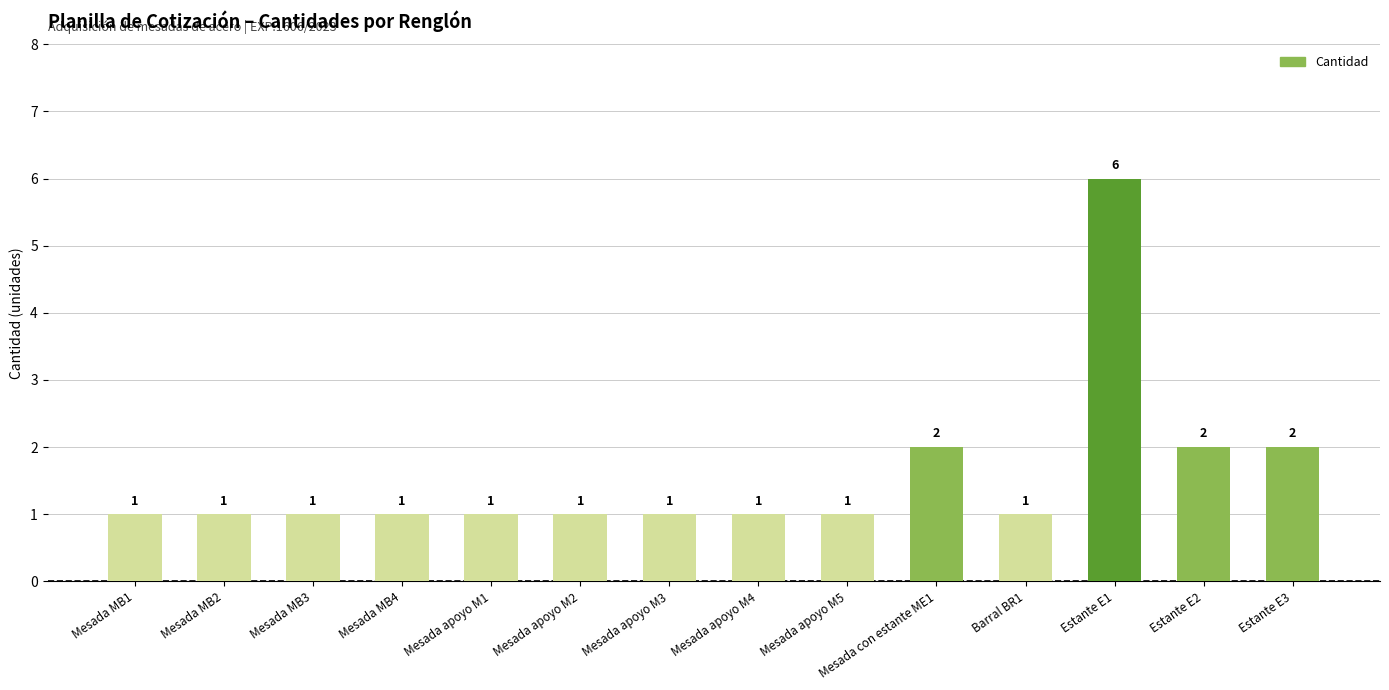

Reading left to right, extract all data points from this chart.

1	1	1	1	1	1	1	1	1	2	1	6	2	2